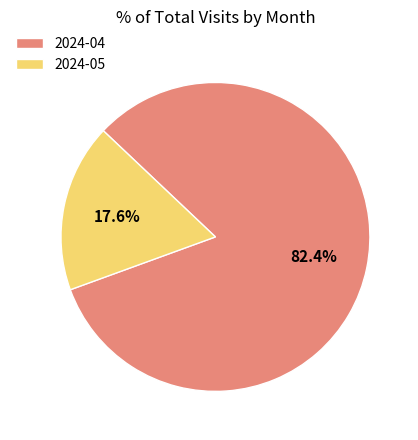

True or false: 2024-05 accounts for 32% of the total.

False